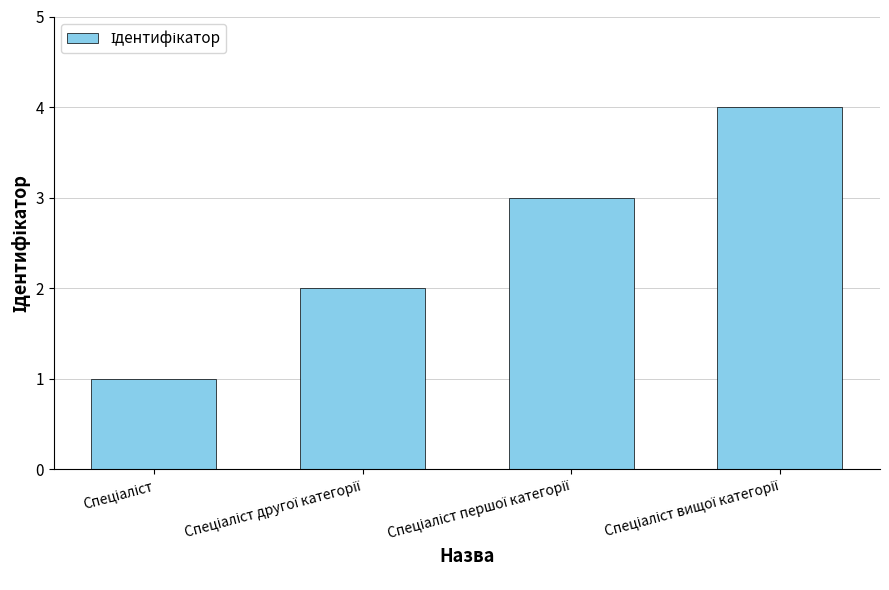

Reading left to right, transcribe all the data shown in this chart.

1	2	3	4